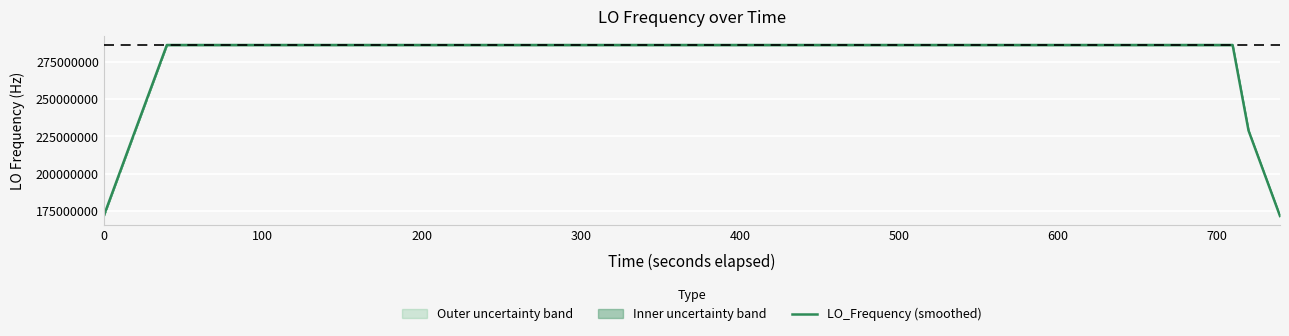

What is the highest value of the LO_Frequency (smoothed) series?

286047003.6